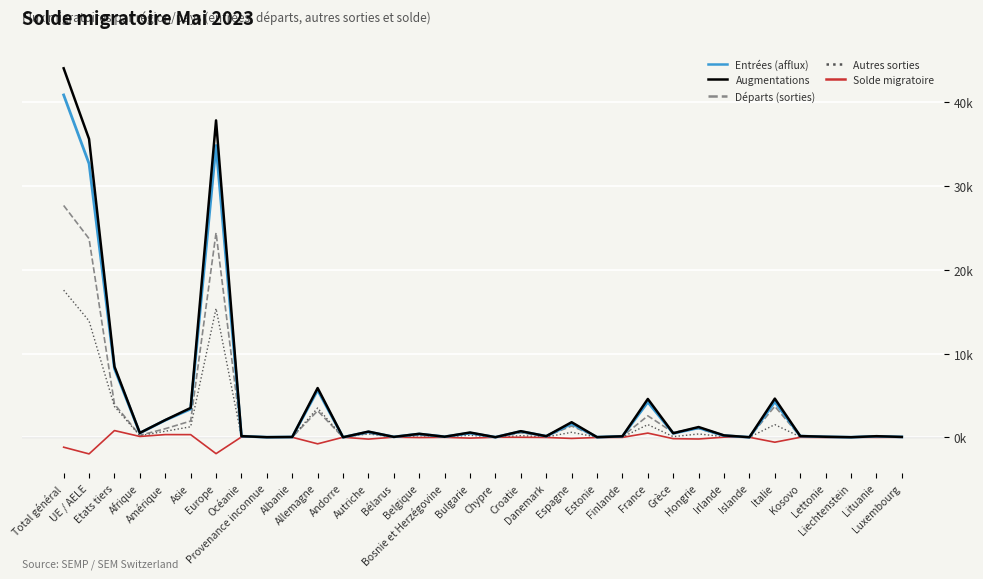

What is the label of the 3rd point from the right?

Liechtenstein